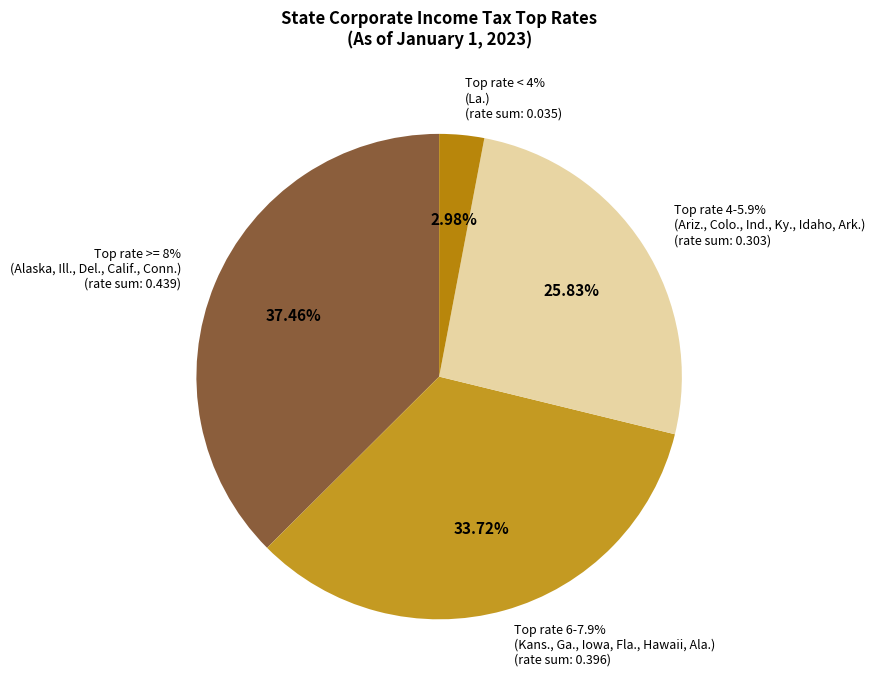

How much of the chart is everything except Calif.?

92.5%